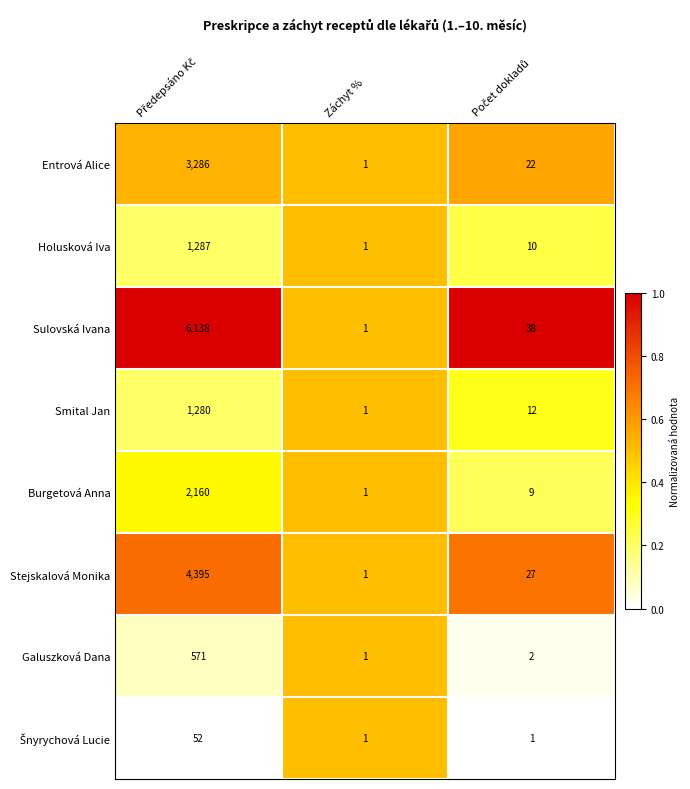

Count the number of data series in this chart.

8